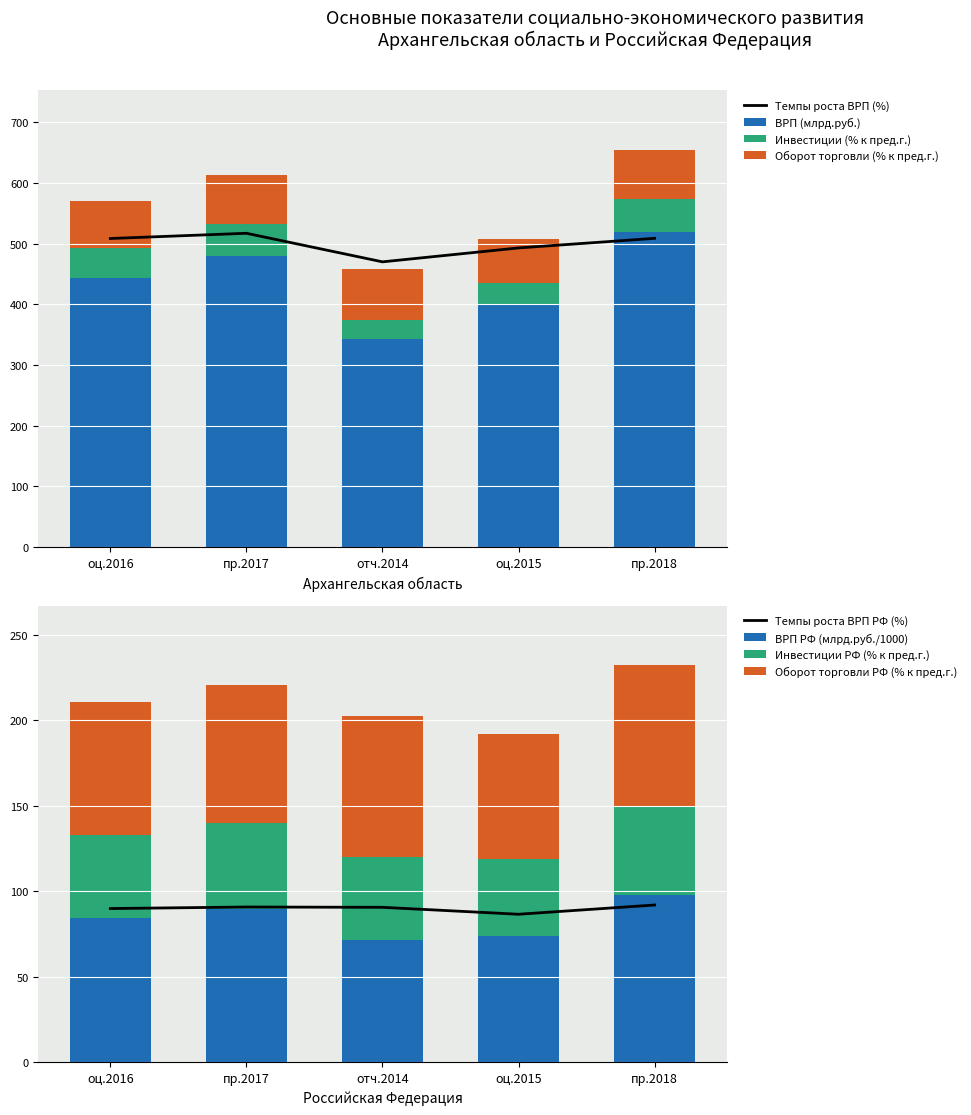

What is the difference between the second highest and minimum values in the ВРП (млрд.руб.) series?

138.0